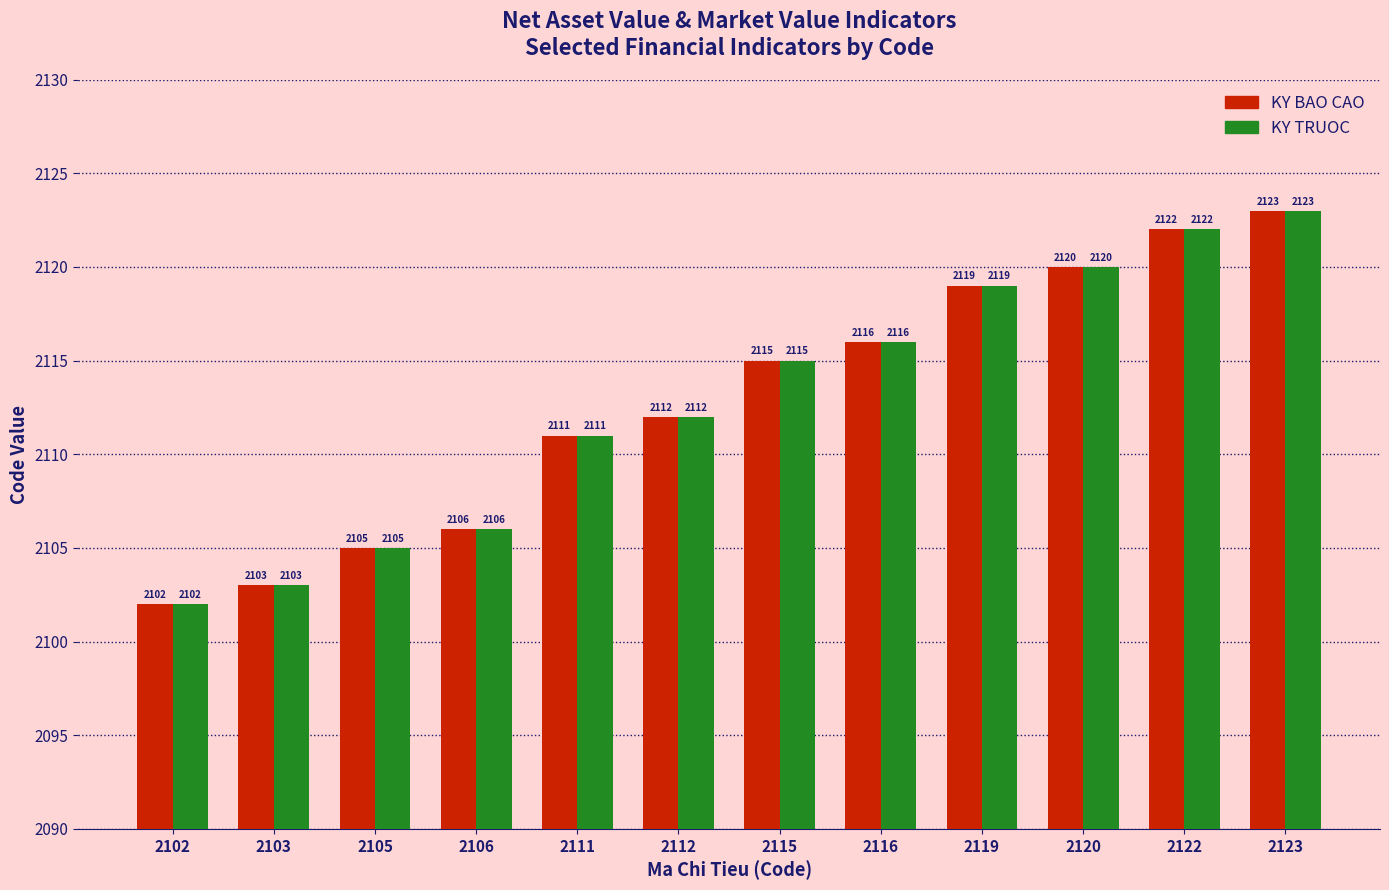

The KY TRUOC series shows 2116 at 2116. True or false?

True